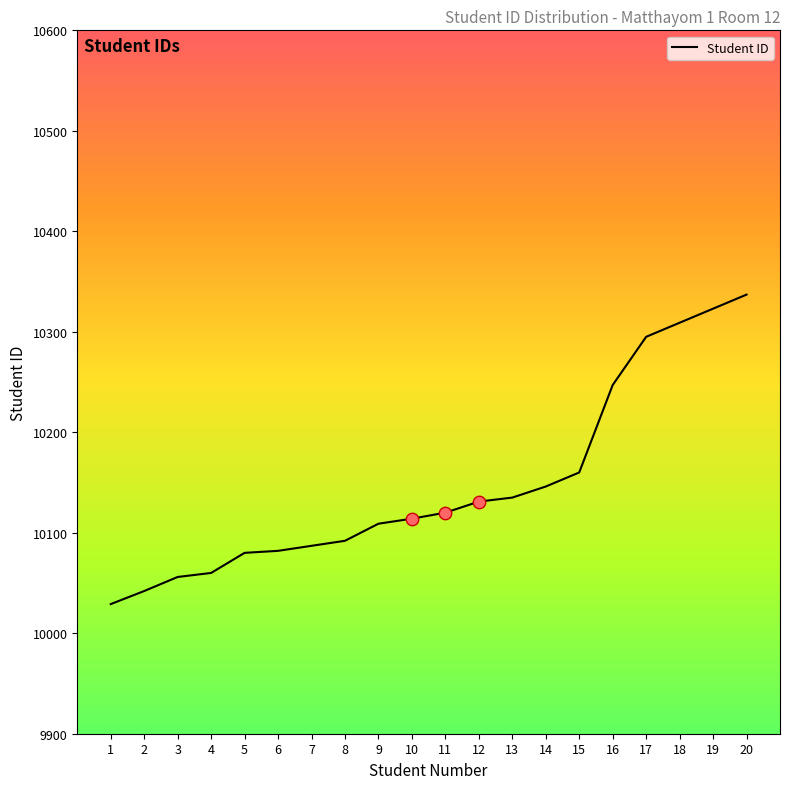

Between 15 and 11, which is larger?

15